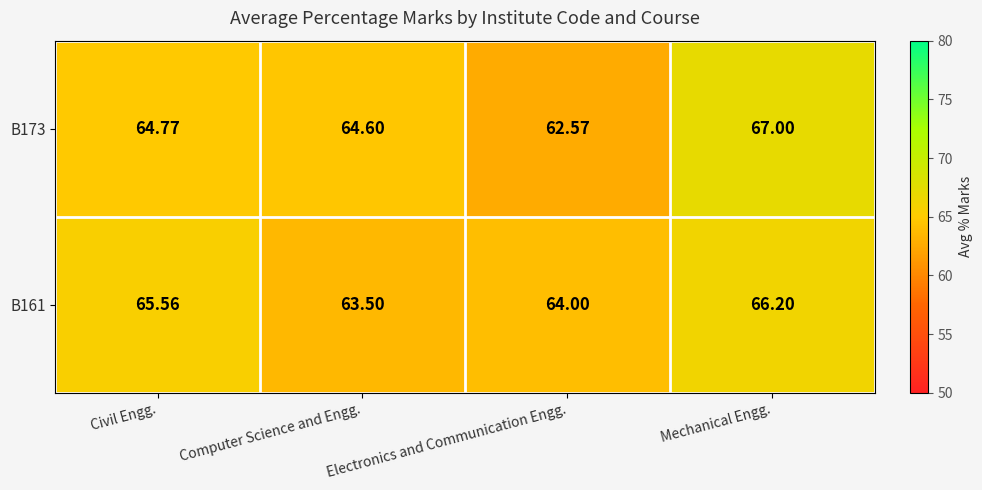

What is the total value across all series at Civil Engg.?

130.3